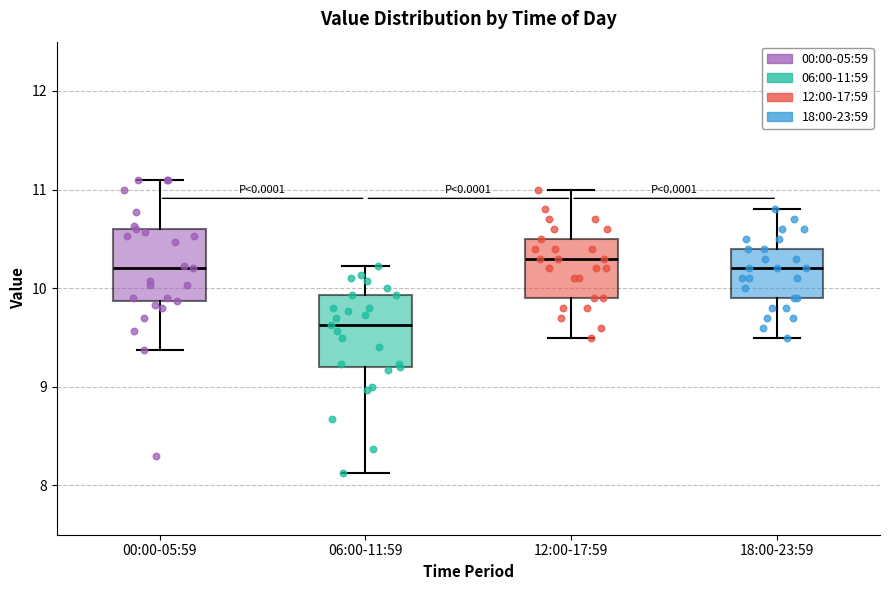

Where is the lower edge of the box for 18:00-23:59 on the y-axis? The values are not printed on the chart, so give them approximately, as read against the axis.

9.9